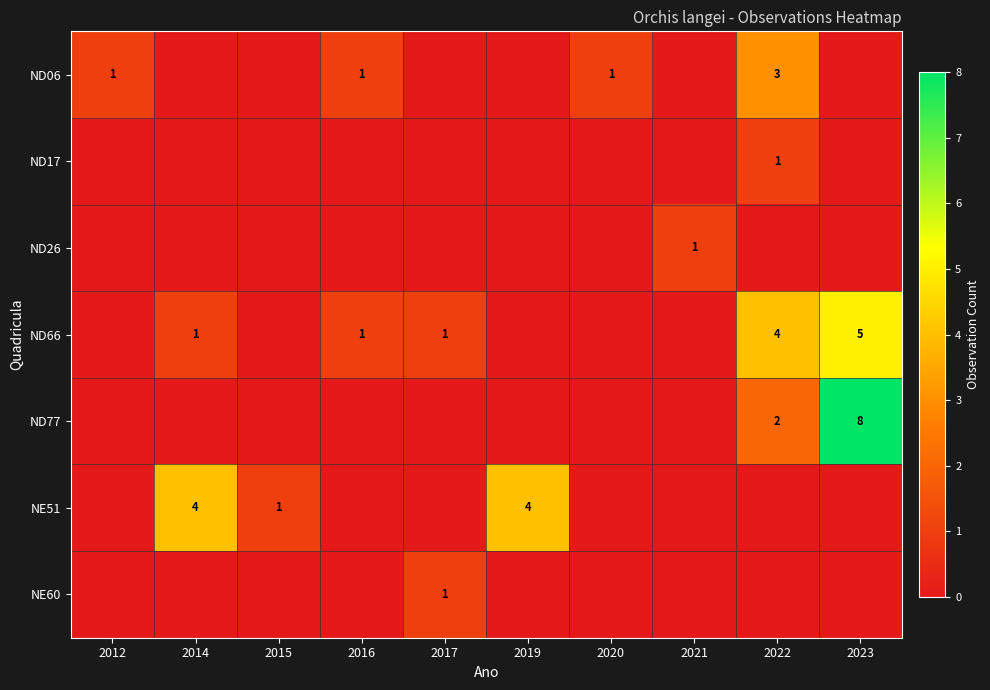

The NE60 series shows 2 at 2017. True or false?

False